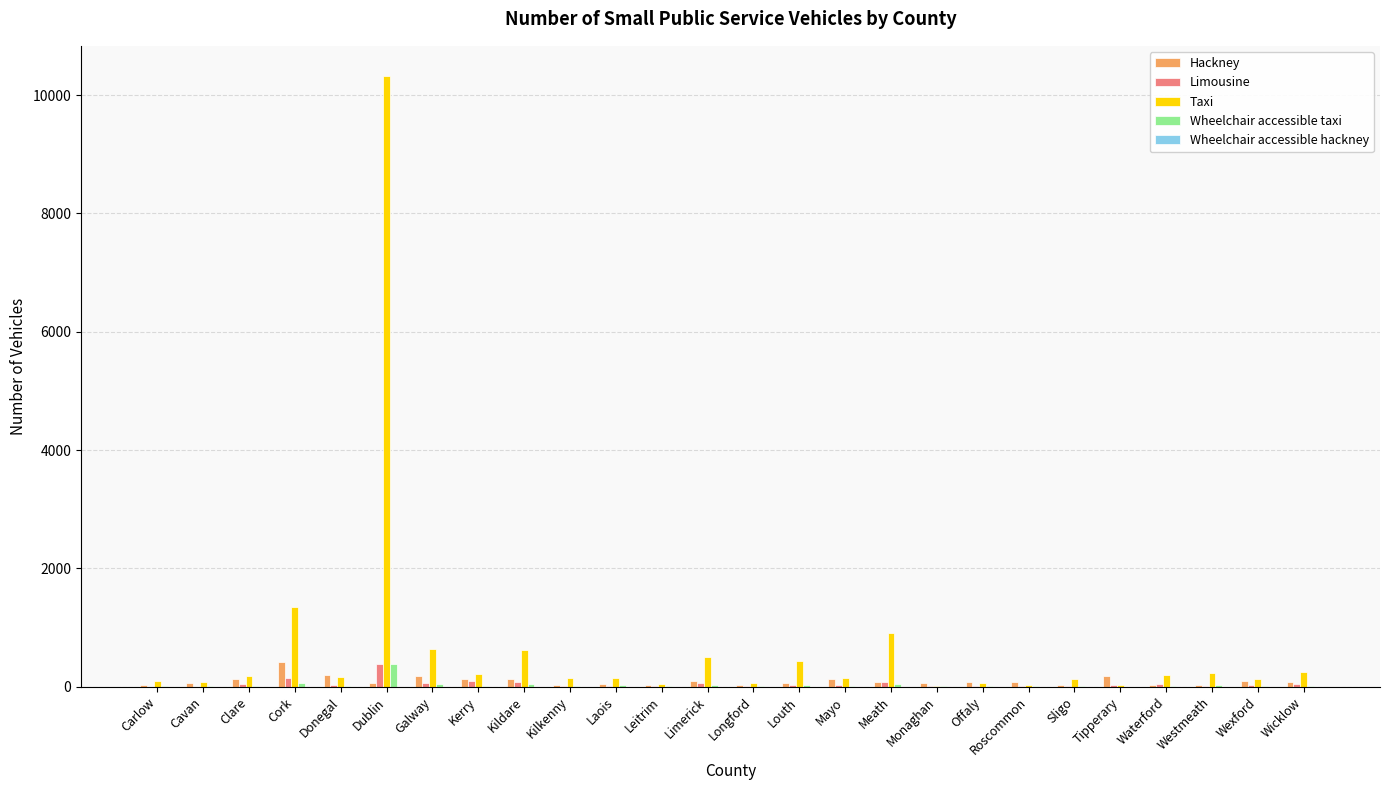

Is it true that Taxi equals 299 at Galway?

False